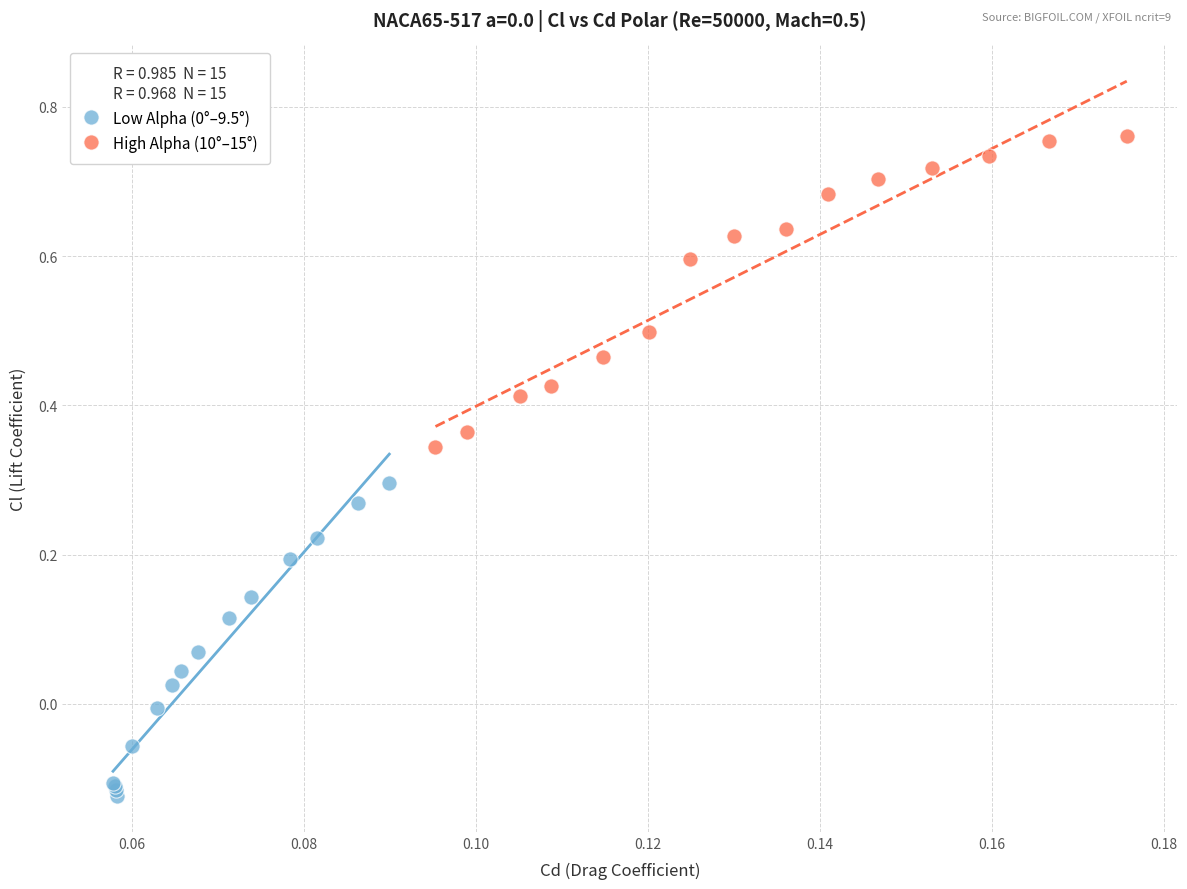

Which series contains the highest Y value?

High Alpha (10°–15°)